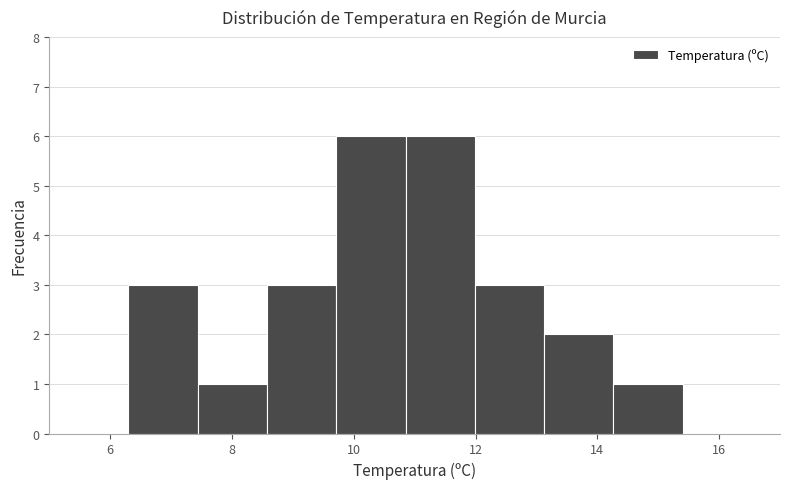

What is the height of the bar covering 6.4 to 7.4 on the x-axis? Neither the bar edges nor the heights are printed on the chart, so give them approximately, as read against the axes.

3